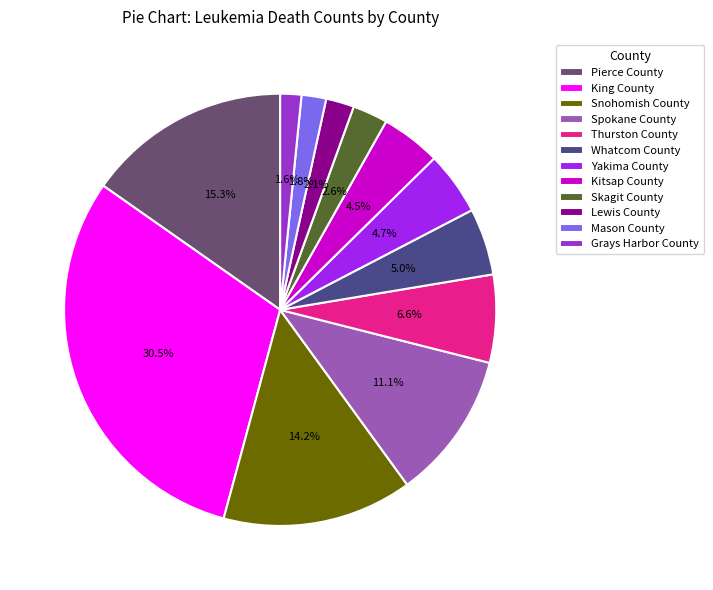

To the nearest percent, what is the combined percentage of Thurston County and King County?

37%